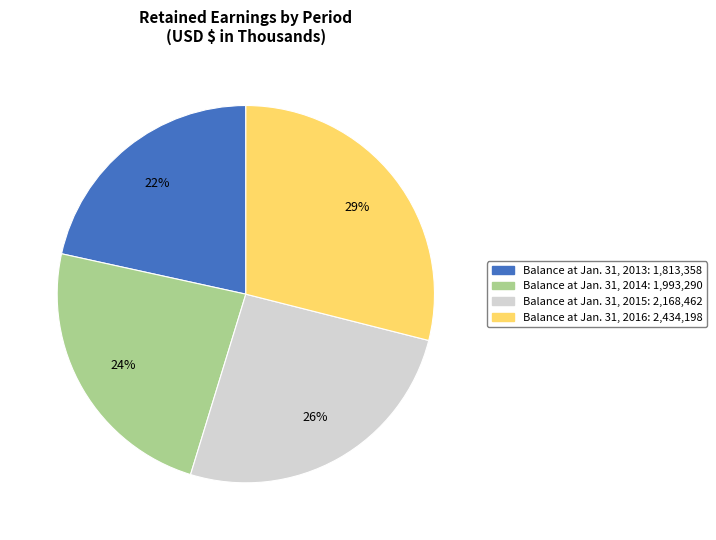

True or false: Balance at Jan. 31, 2016 accounts for 22% of the total.

False